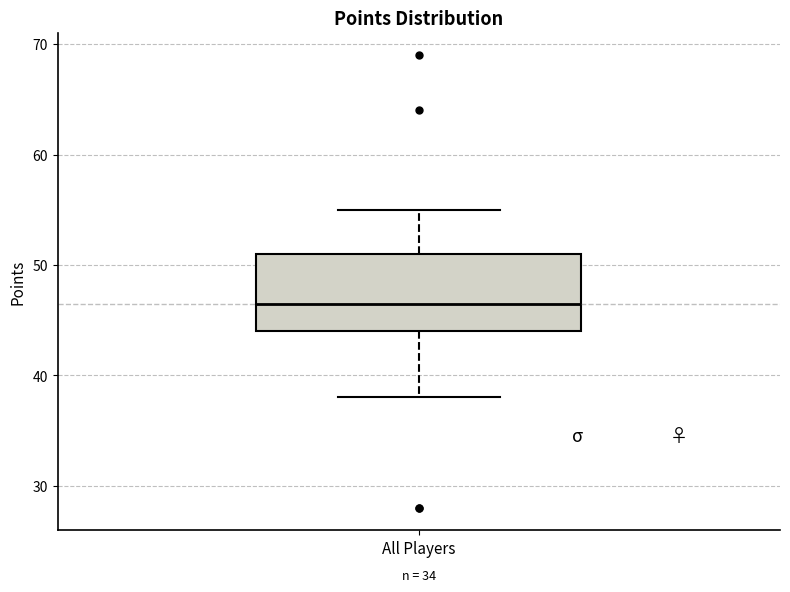

Where does the upper whisker of the box for All Players end on the y-axis? The values are not printed on the chart, so give them approximately, as read against the axis.

55